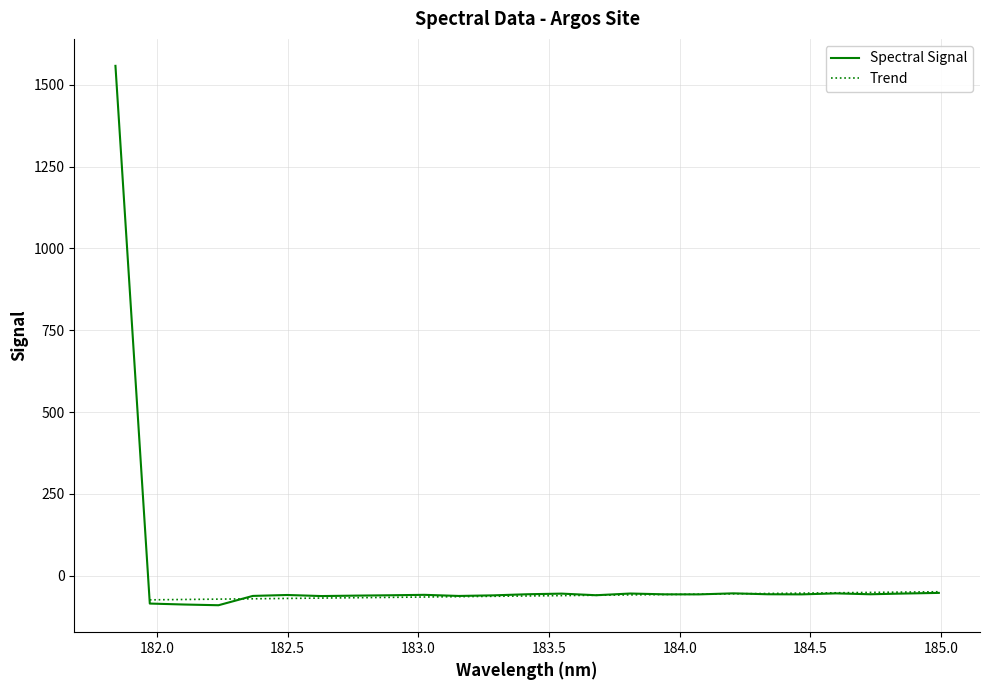

Which category has the highest value across all series?

181.8418